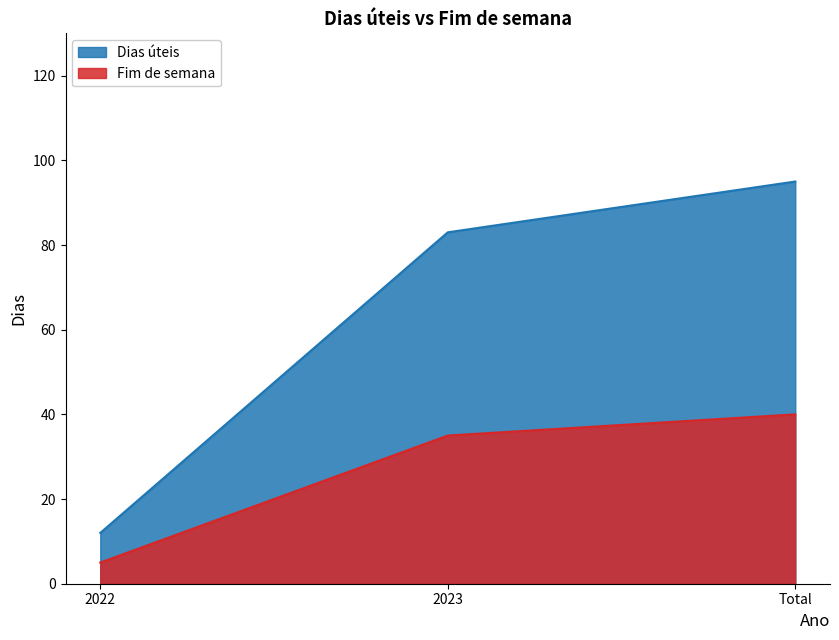

What value does the Dias úteis series have at 2023, to the nearest 10?

80